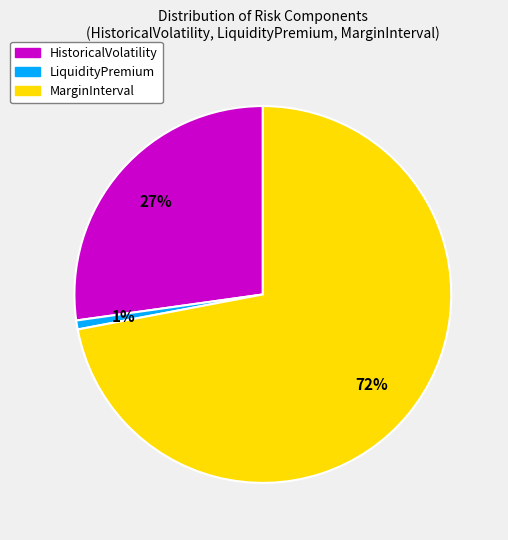

Which slice is the smallest?

LiquidityPremium